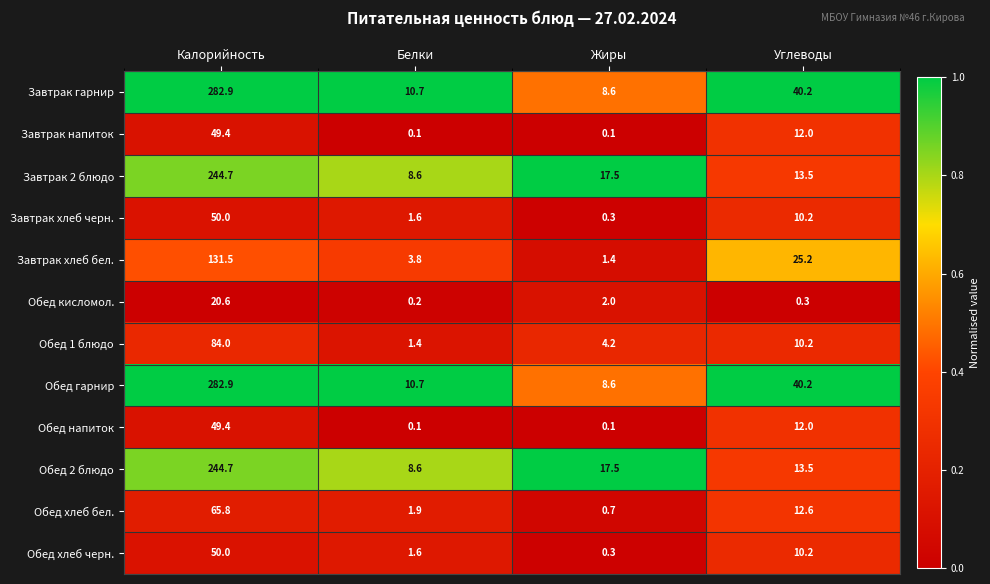

Is it true that Завтрак хлеб бел. equals 131.5 at Калорийность?

True